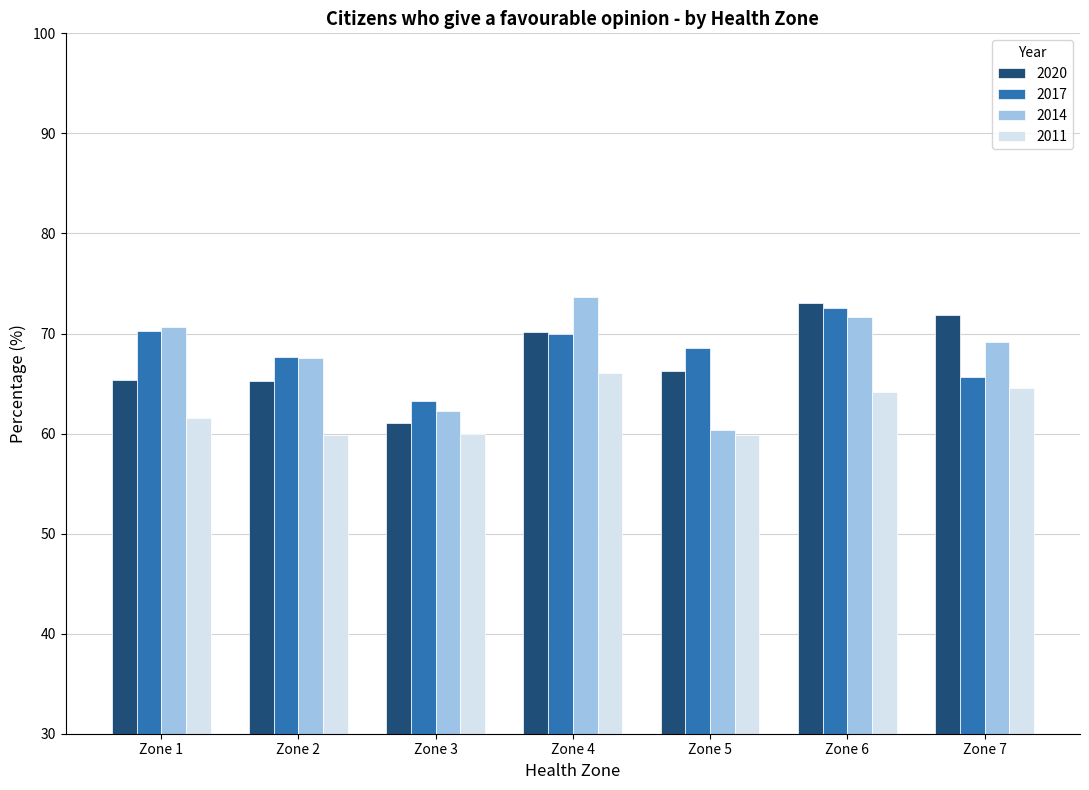

Read the 2014 value at Zone 7.

69.2